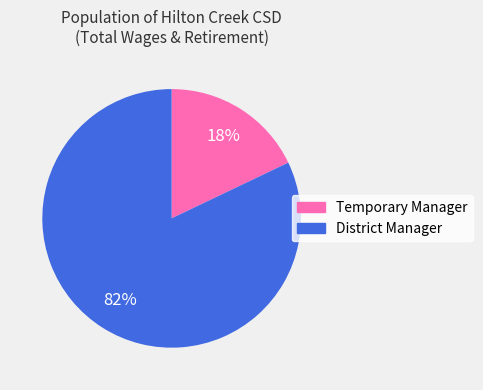

Does District Manager account for over 50% of the chart?

Yes